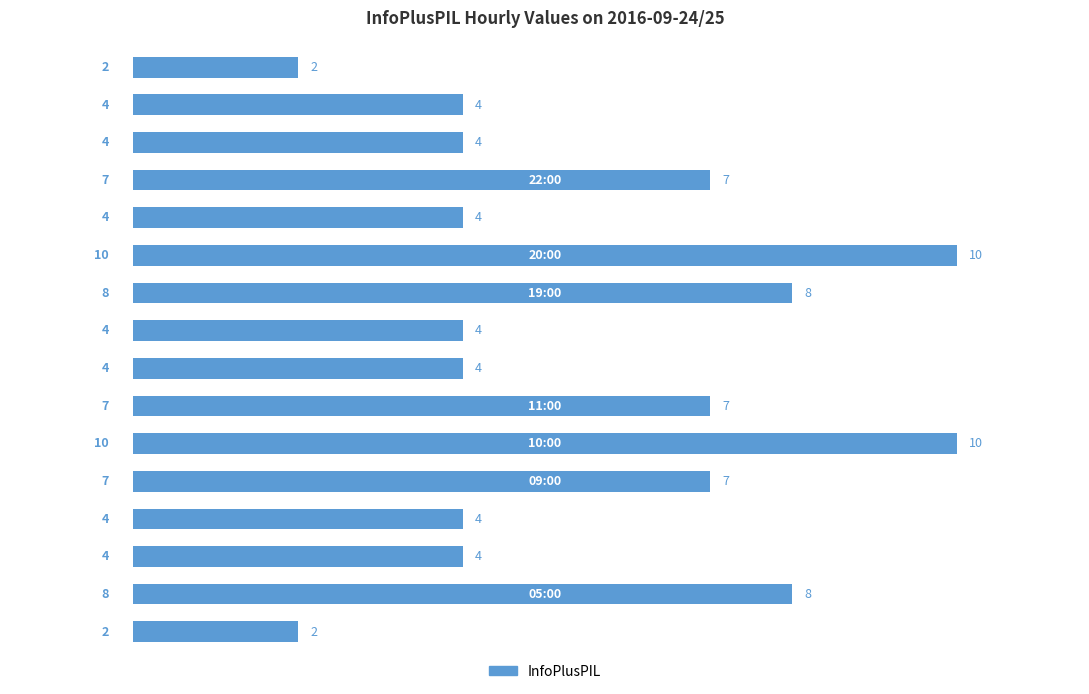

Reading top to bottom, extract all data points from this chart.

2	4	4	7	4	10	8	4	4	7	10	7	4	4	8	2